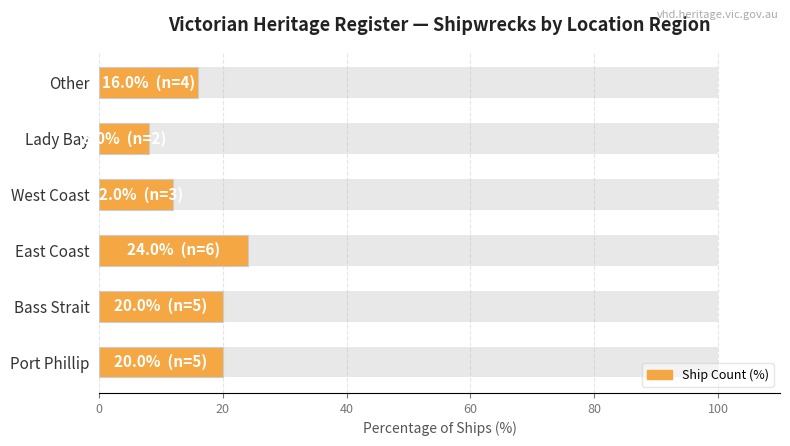

What is the average value?

17